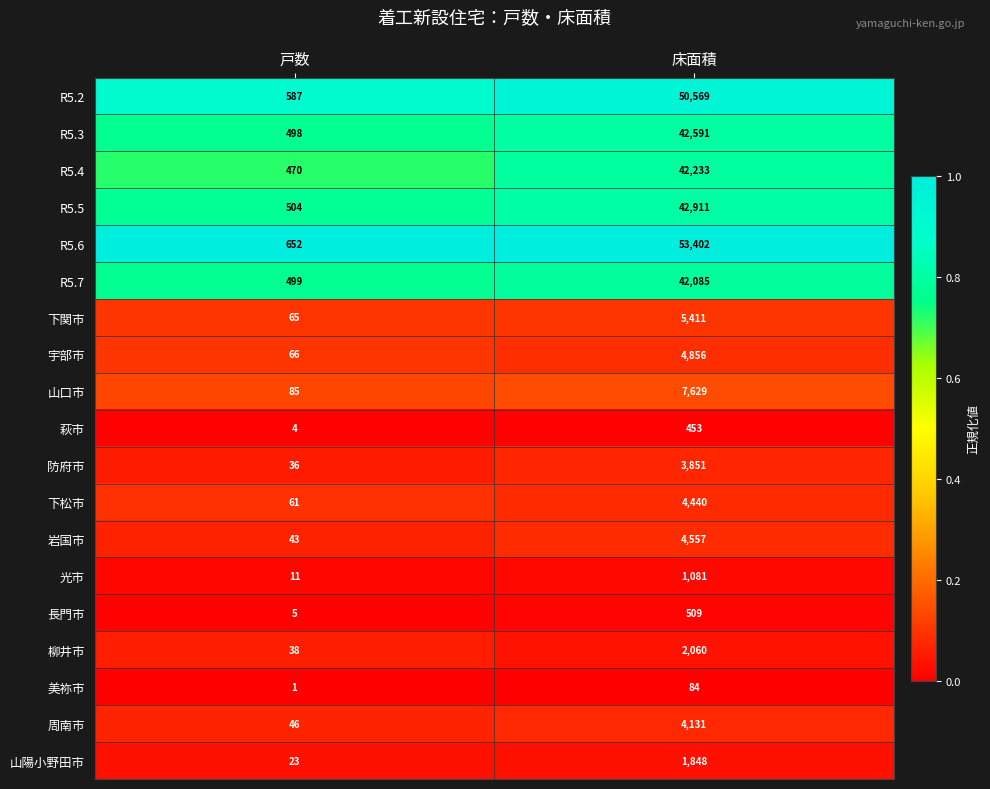

The 柳井市 series shows 2060 at 床面積. True or false?

True